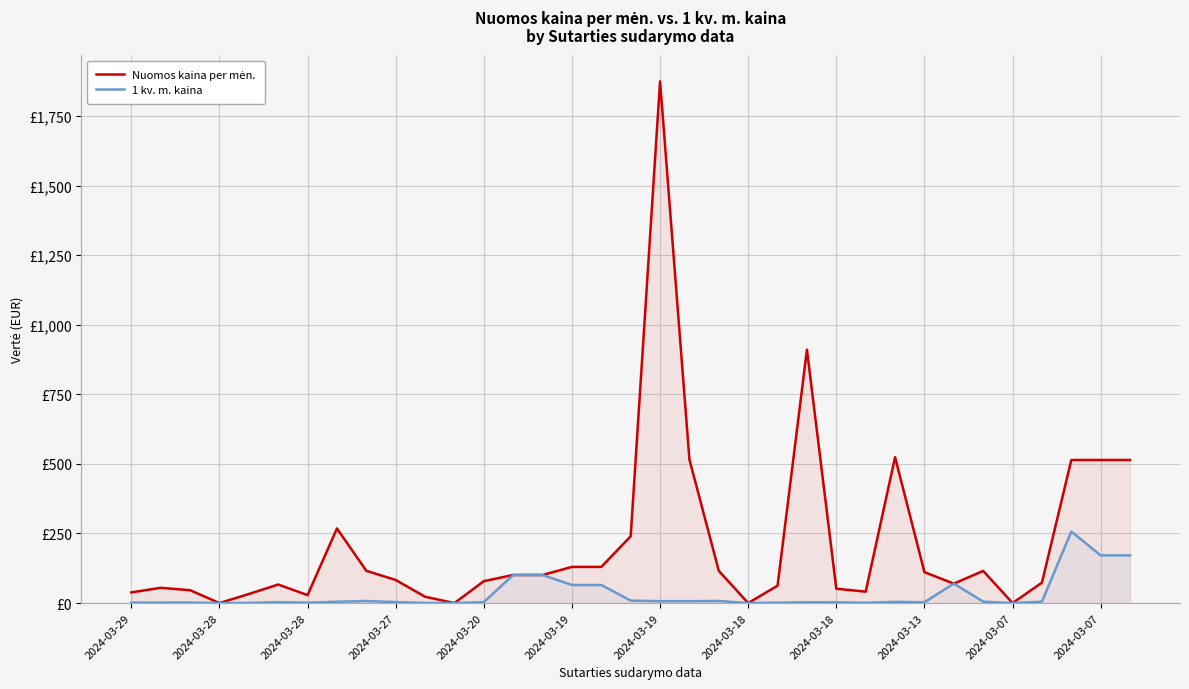

Is the value of Nuomos kaina per mėn. at 2024-03-28 greater than the value of 1 kv. m. kaina at 21?

Yes